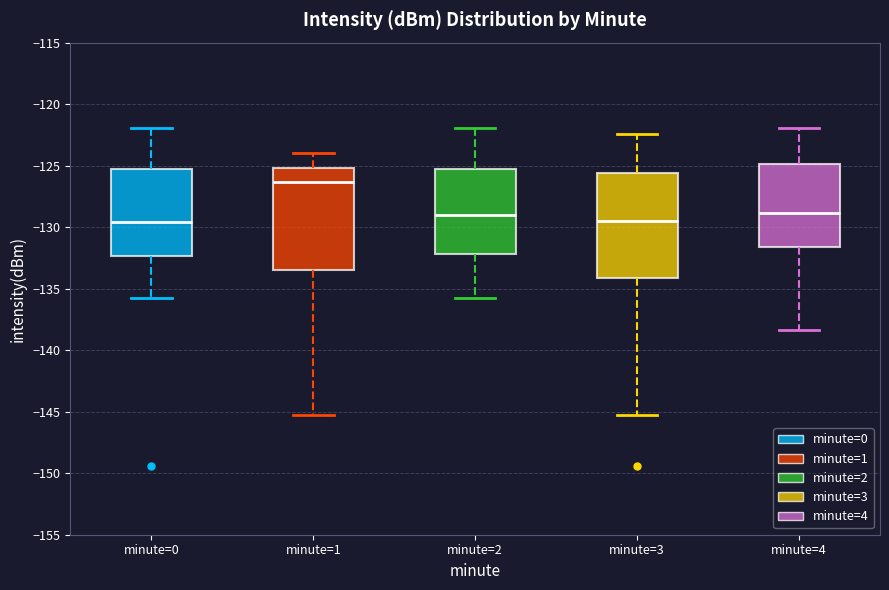

Reading left to right, transcribe this box plot: for each box, give where its median line is, the range the box spans, and where its two whiskers end, as read against the y-axis. The values are not printed on the chart, so give them approximately, as read against the axis.

minute=0: median -129.5, box -132.5 to -125.5, whiskers -136.0 to -122.0
minute=1: median -126.5, box -133.5 to -125.0, whiskers -145.5 to -124.0
minute=2: median -129.0, box -132.0 to -125.5, whiskers -136.0 to -122.0
minute=3: median -129.5, box -134.0 to -125.5, whiskers -145.5 to -122.5
minute=4: median -129.0, box -131.5 to -125.0, whiskers -138.5 to -122.0